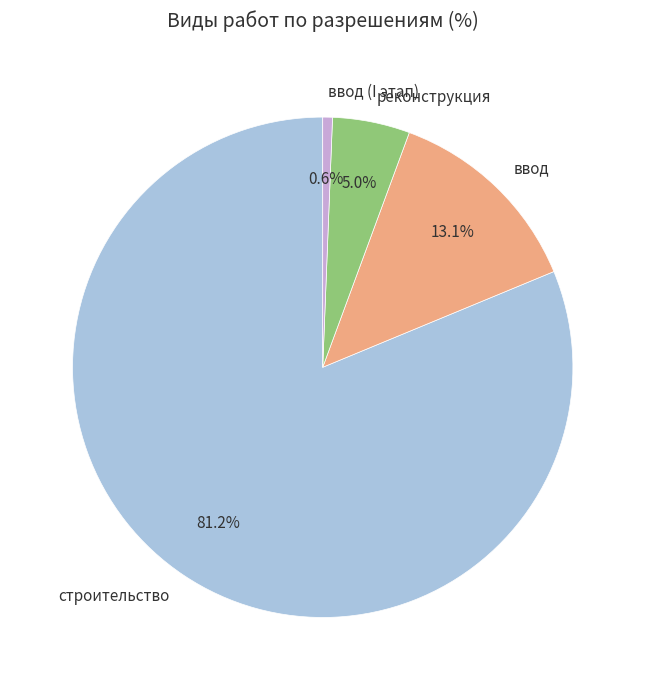

To the nearest percent, what percentage of the pie is строительство?

81%